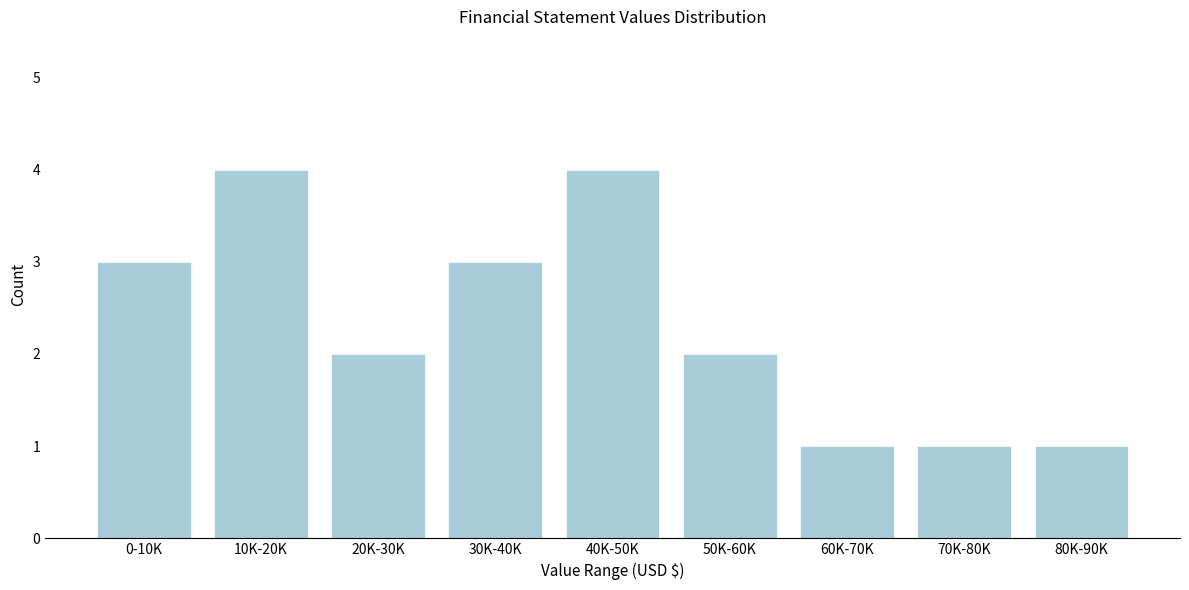

Reading left to right, what are all the values shown in this chart?

0-10K=3	10K-20K=4	20K-30K=2	30K-40K=3	40K-50K=4	50K-60K=2	60K-70K=1	70K-80K=1	80K-90K=1